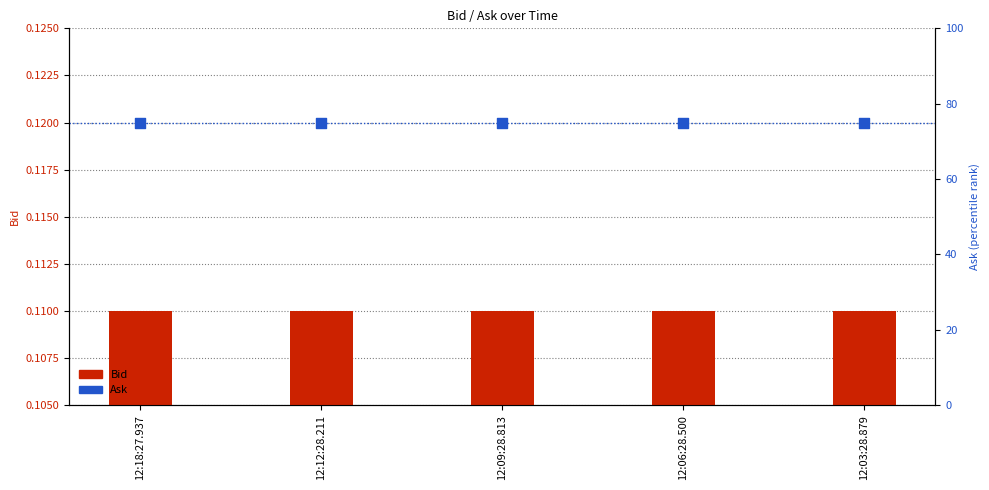

At which category is the sum across all series the highest?

12:18:27.937